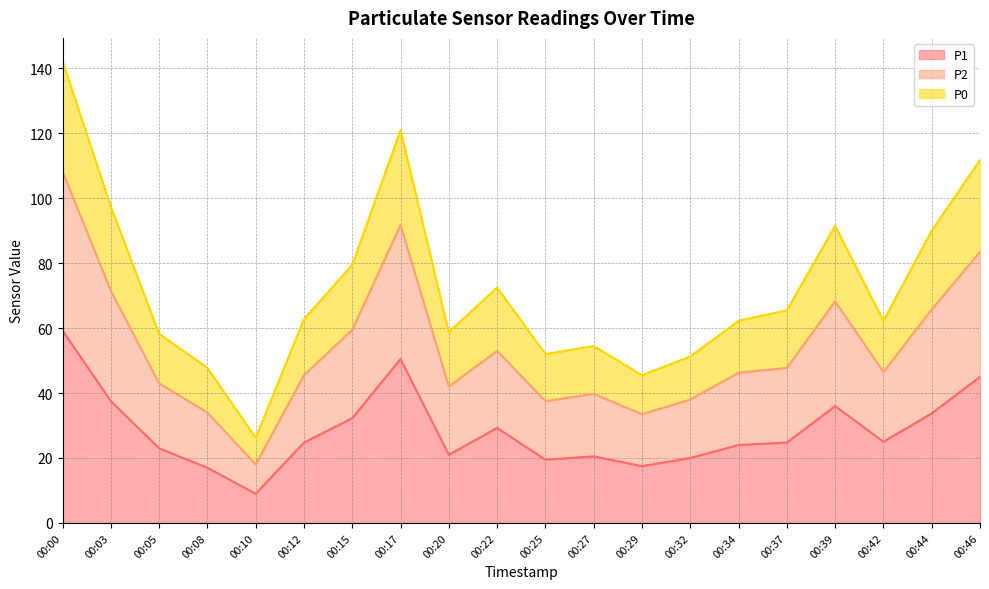

The P1 series shows 18.5 at 00:15. True or false?

False